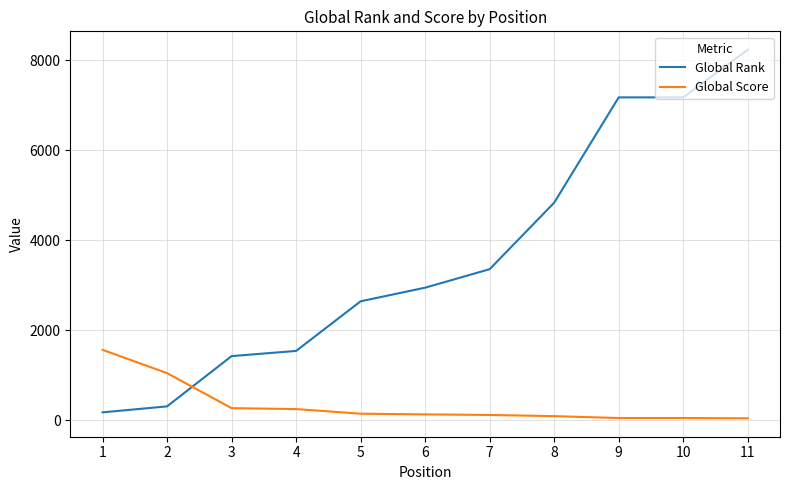

What is the maximum value for Global Score?

1562